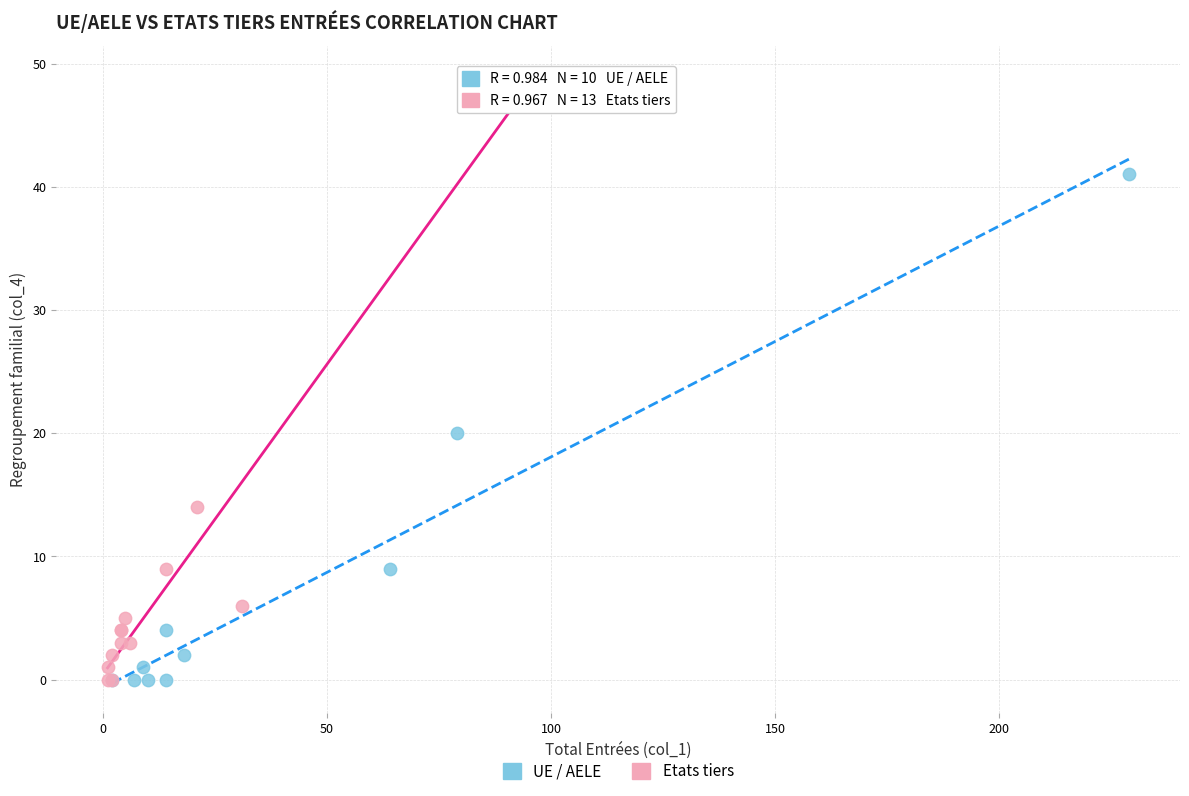

Which series has the widest spread of Y values?

Etats tiers